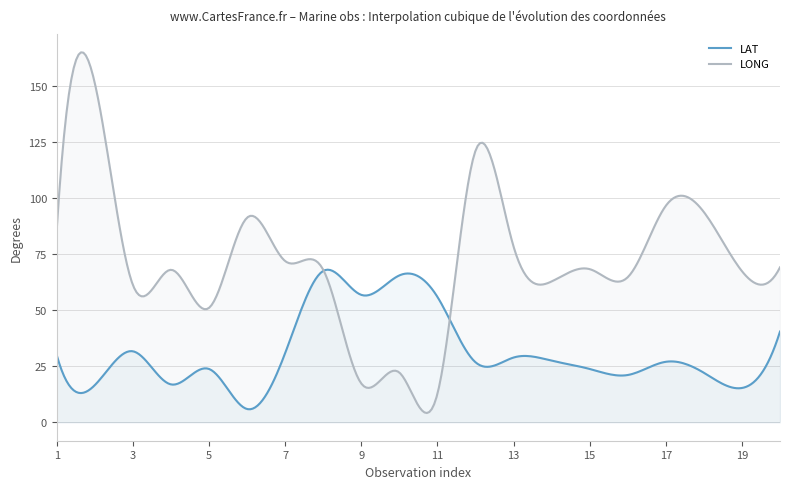

Between 1 and 6, which is larger?

1